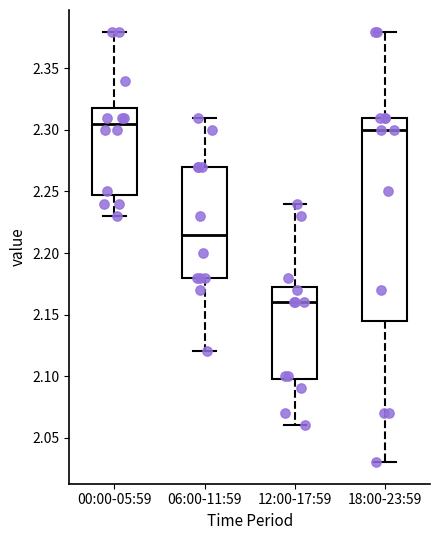

Which box is the tallest, from its lower edge to its upper edge?

18:00-23:59